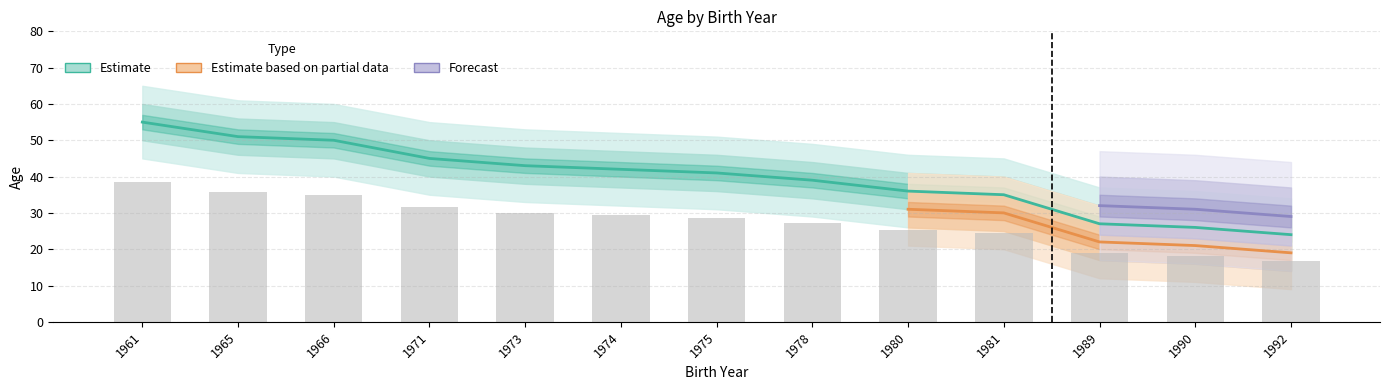

True or false: Forecast has a value of 9.0 at 1974.

False